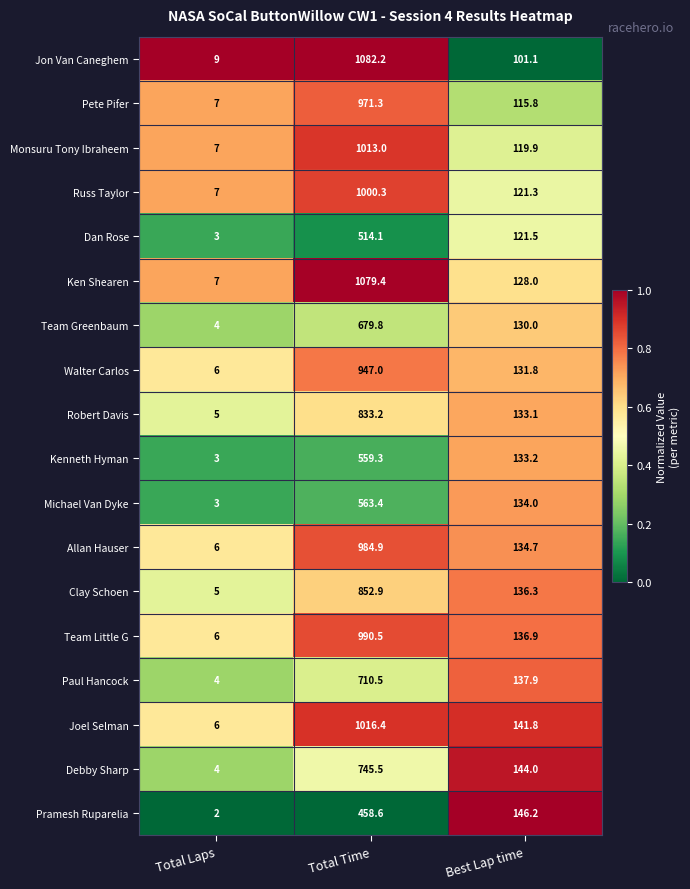

Which series has the largest total across all categories?

Ken Shearen